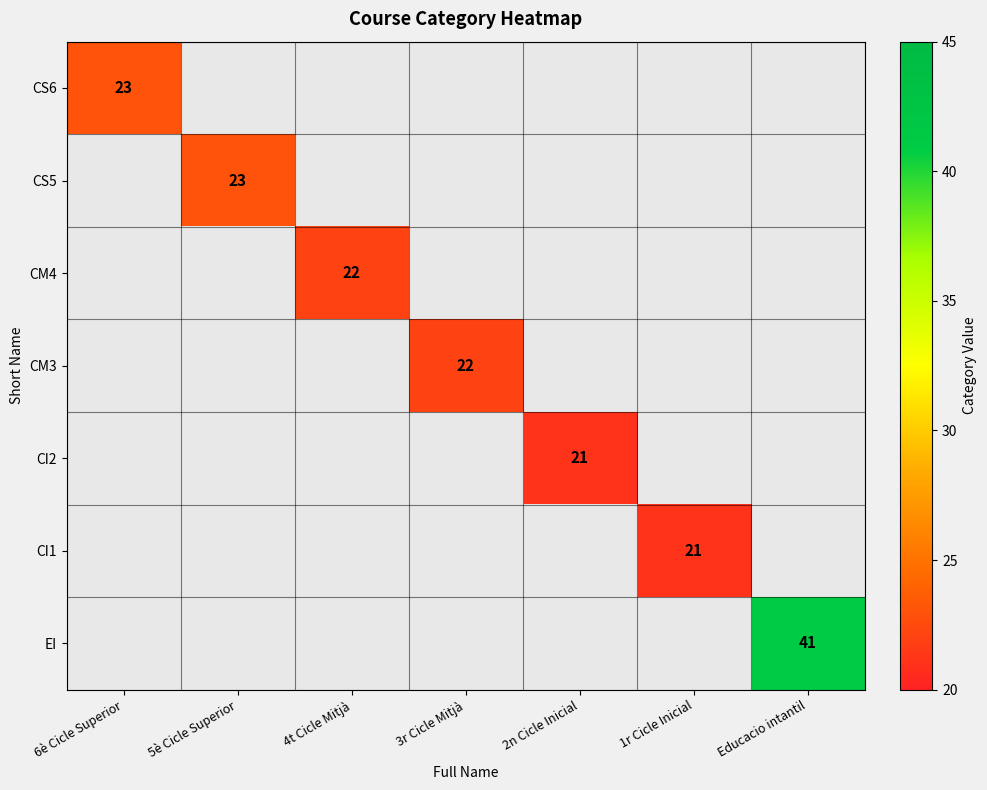

Is it true that CM4 equals 22 at 4t Cicle Mitjà?

True